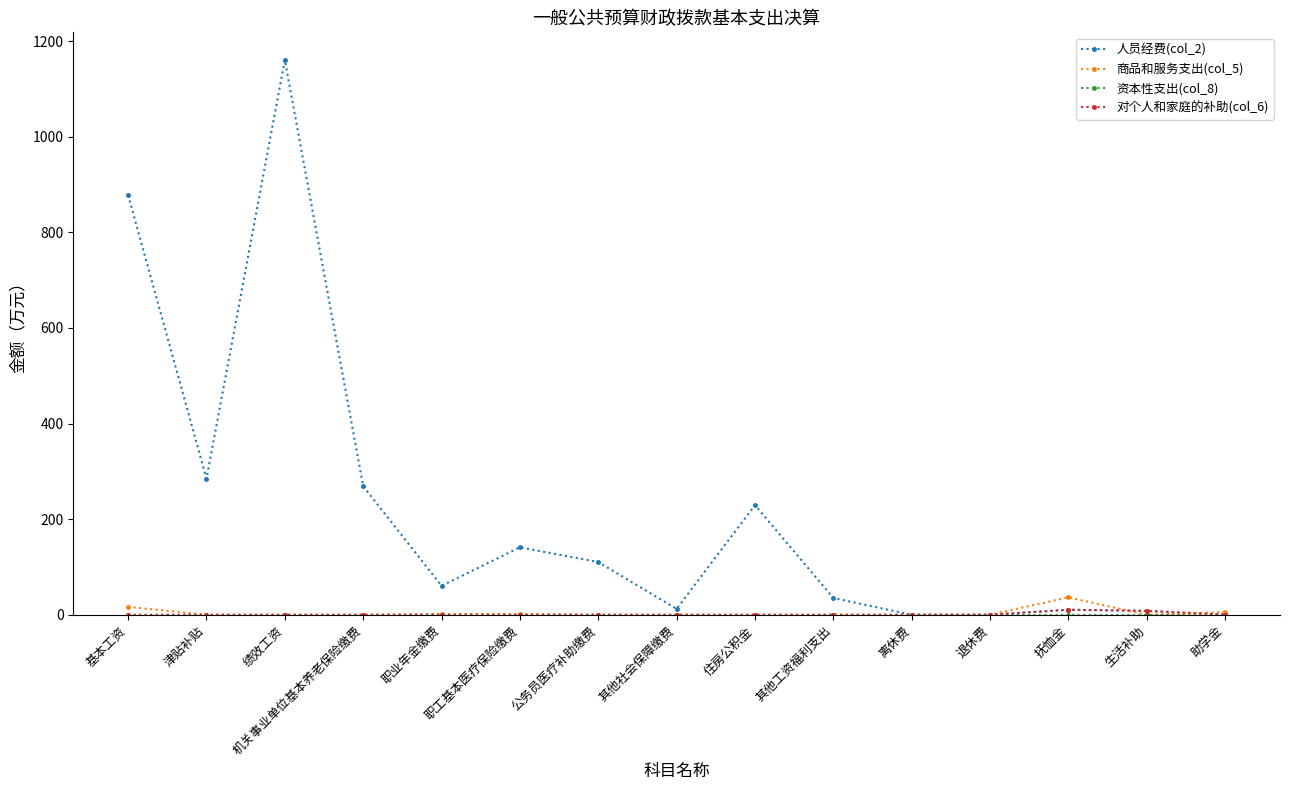

The 商品和服务支出(col_5) series shows 0.0 at 其他工资福利支出. True or false?

True